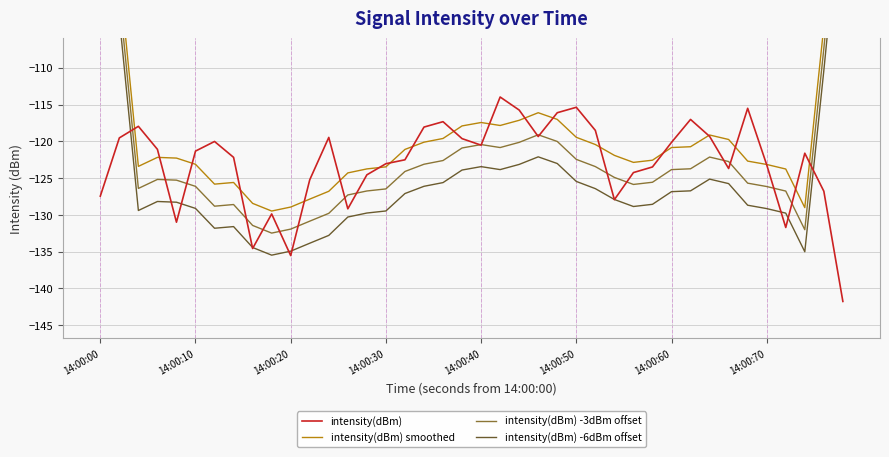

What is the minimum value for intensity(dBm)?

-141.8